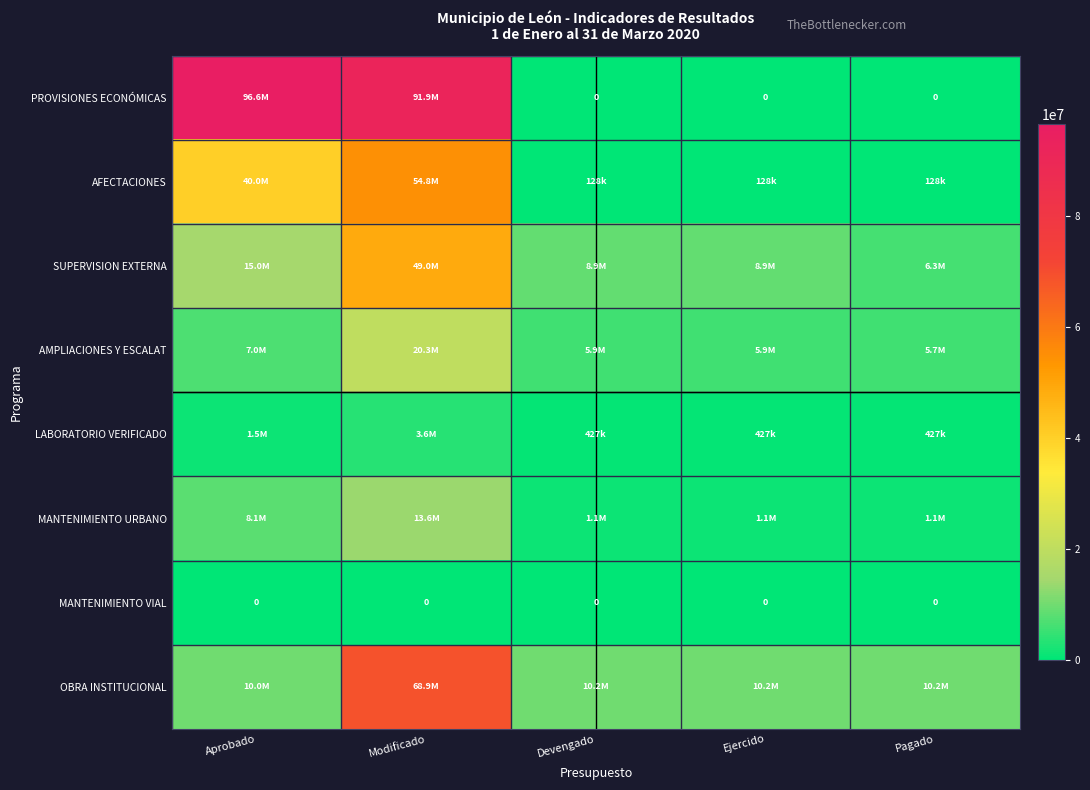

List the labels in order of OBRA INSTITUCIONAL value, largest first.

Modificado, Devengado, Ejercido, Pagado, Aprobado